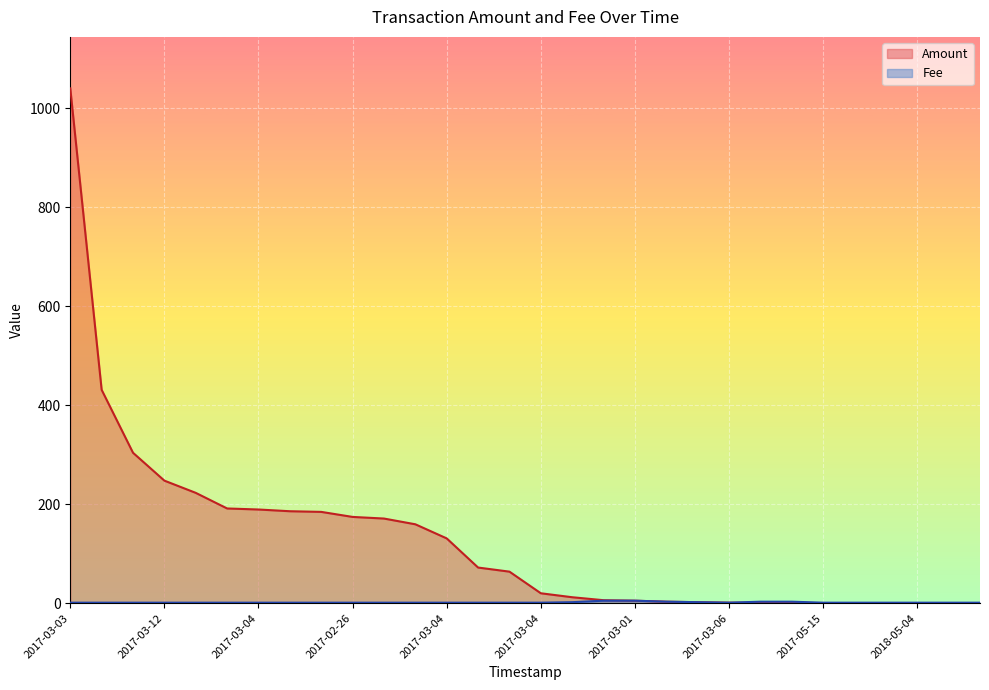

True or false: Amount has more than 2 points higher than both neighbors.

False